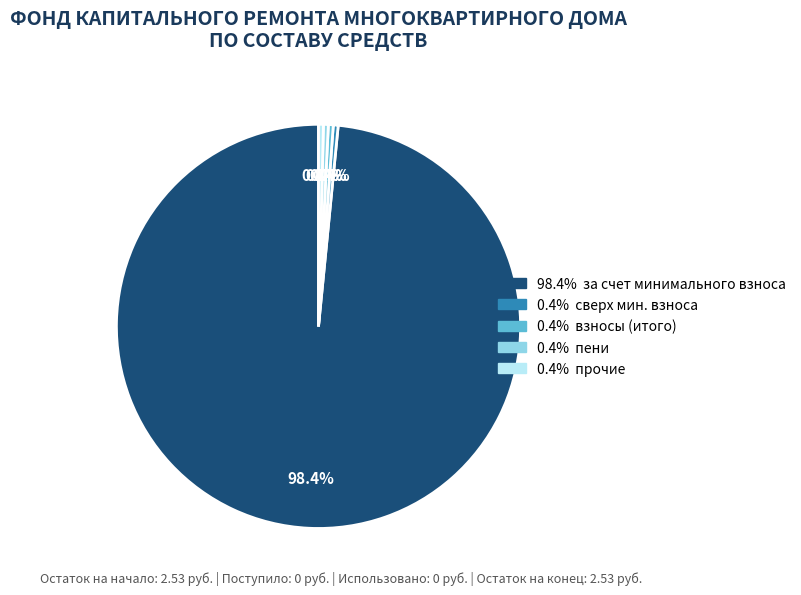

Is there a majority slice in this chart?

Yes